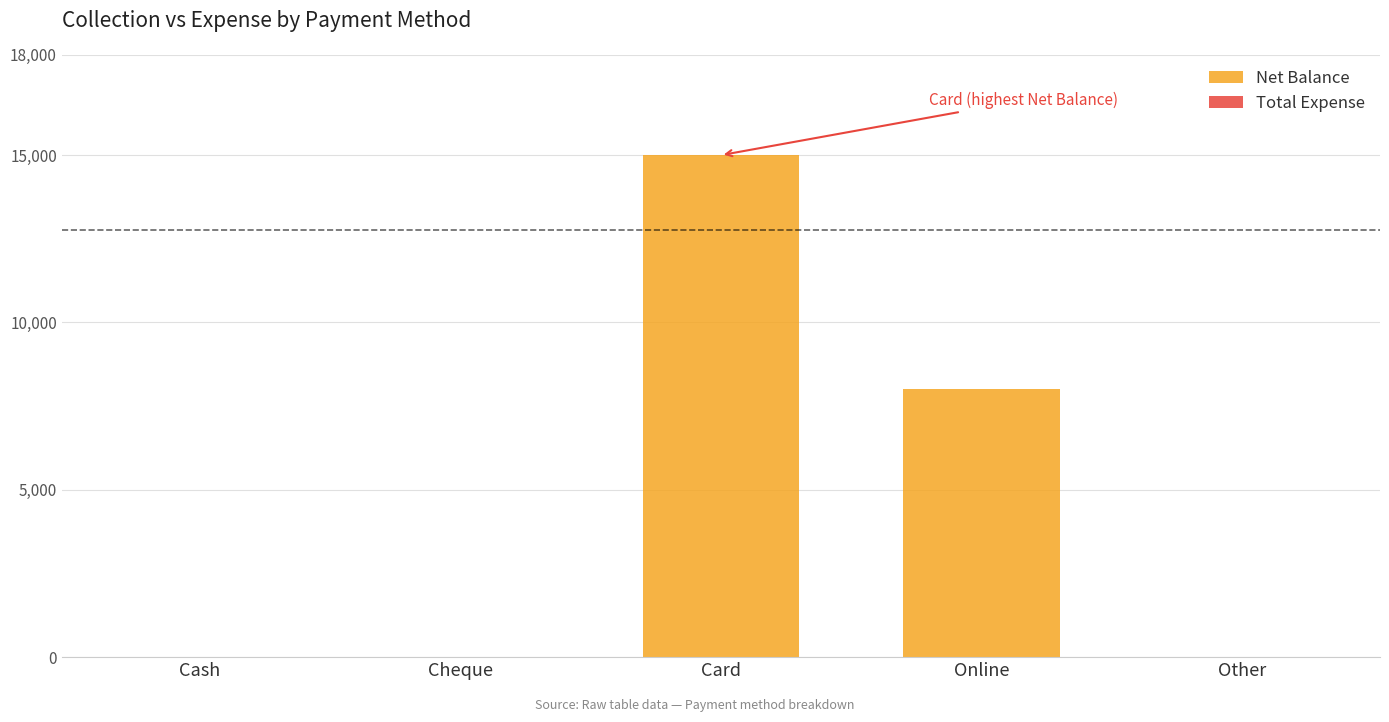

Which has a higher value, Card or Cash?

Card